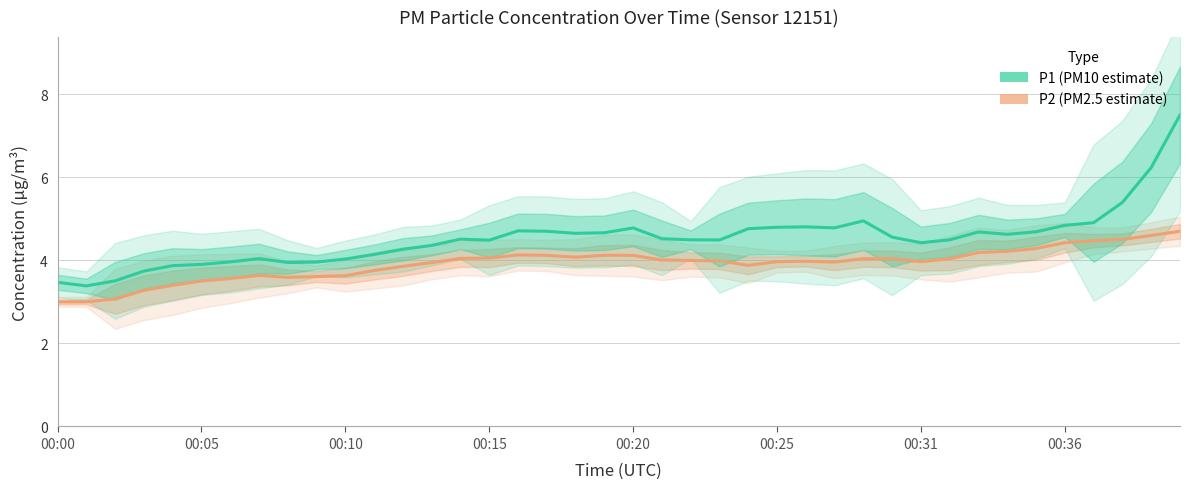

Is the value of P2 (PM2.5) at 22 greater than the value of P1 (PM10) at 20?

No